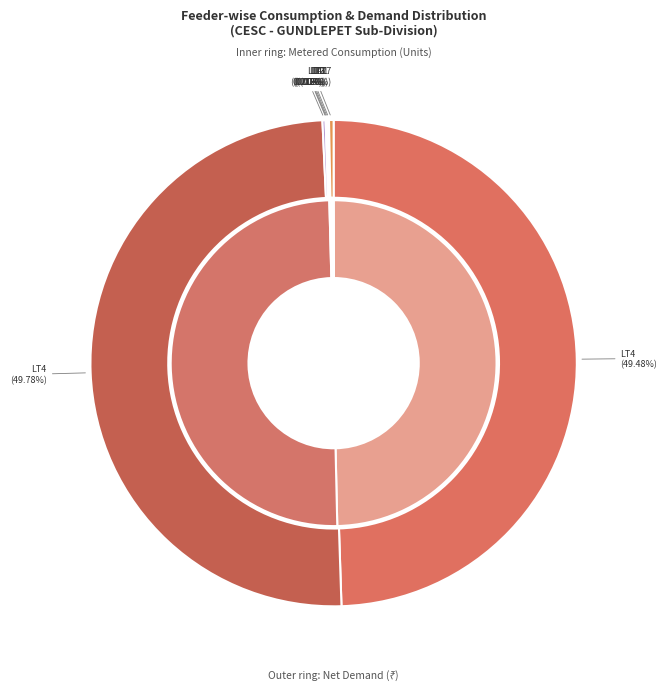

True or false: LT7 (Feeder 2222) accounts for 0% of the total.

True